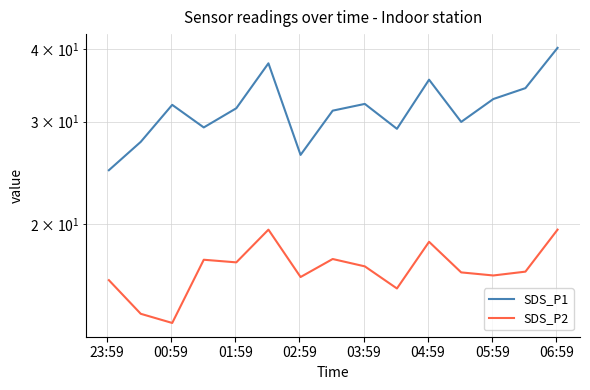

True or false: SDS_P1 and SDS_P2 cross at least once.

False